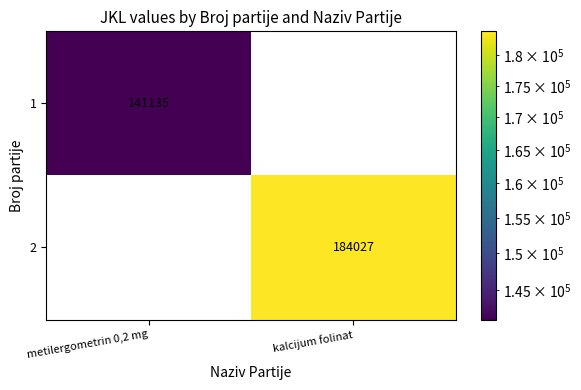

The 1 series shows 141135 at metilergometrin 0,2 mg. True or false?

True